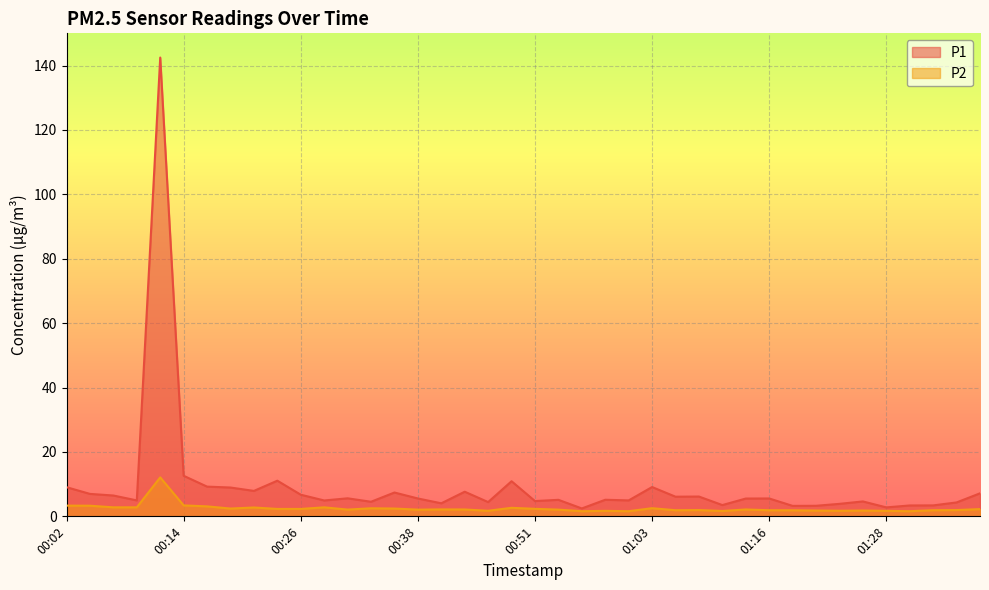

True or false: P2 has more than 0 interior local peaks.

True